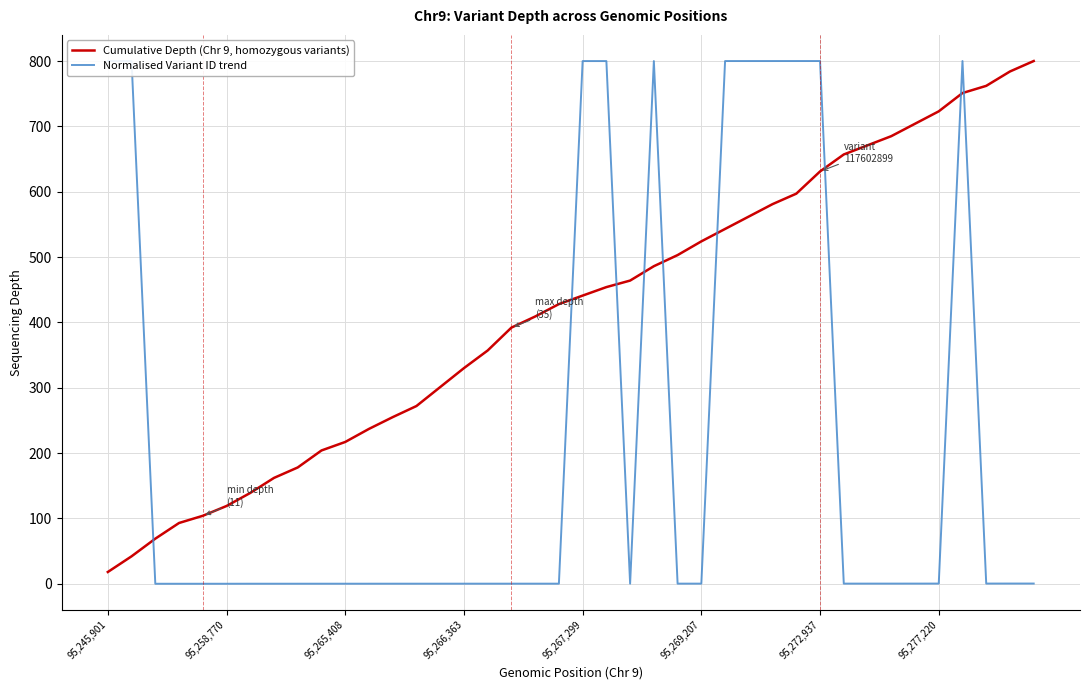

True or false: Normalised Variant ID trend and Cumulative Depth (Chr 9, homozygous variants) cross at least once.

True